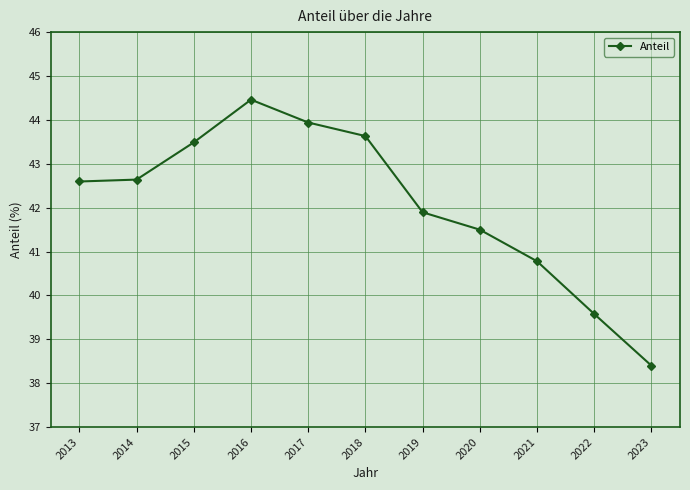

What is the difference between the maximum and second lowest values?

4.9